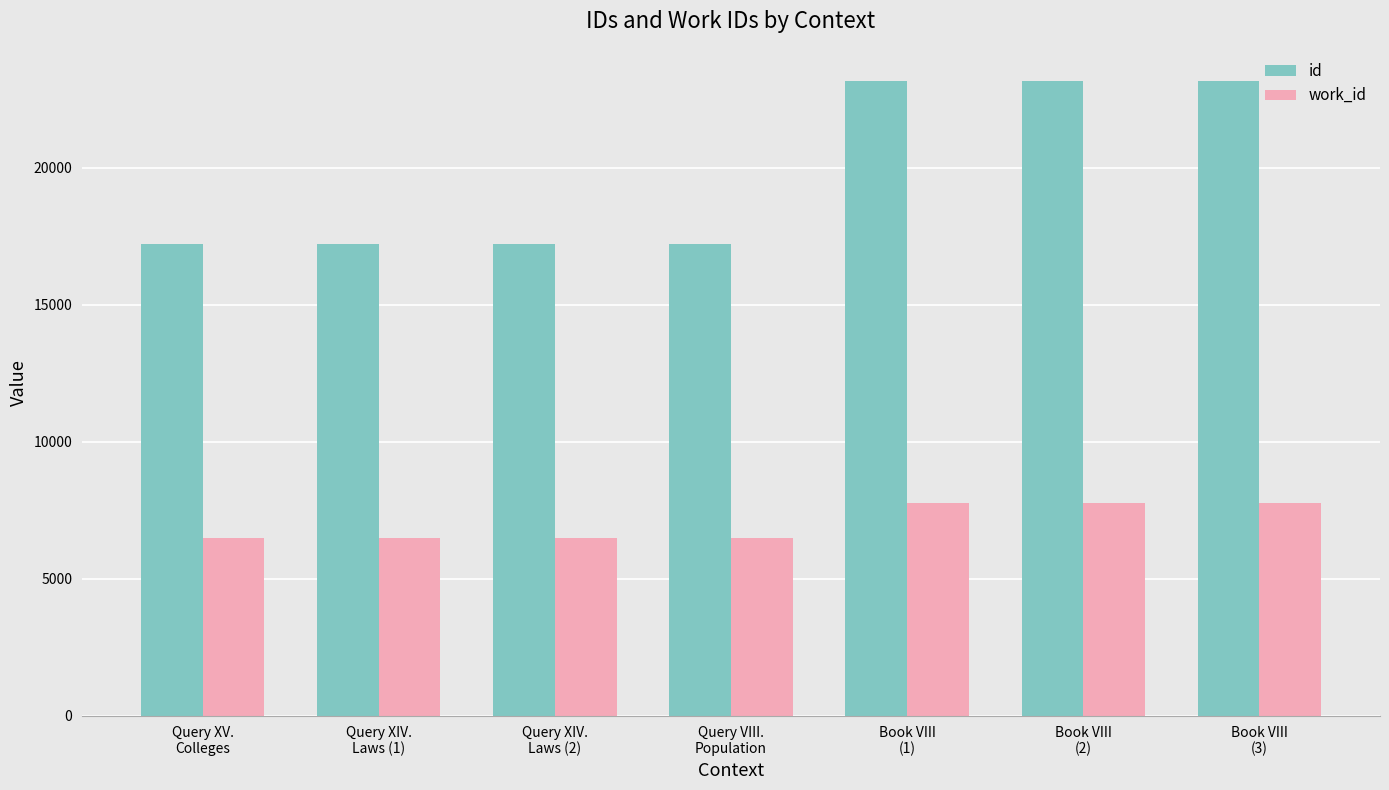

What is the maximum value shown in the chart?

23178